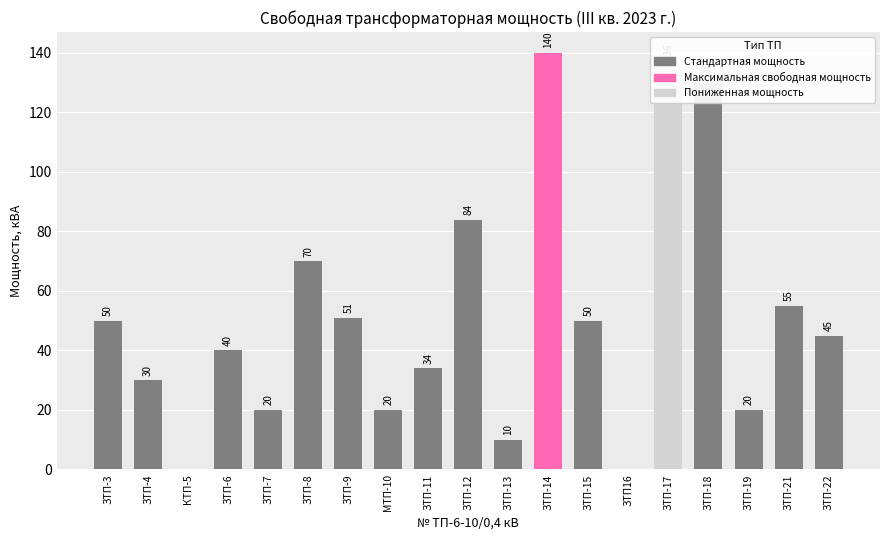

What is the sum of the values at КТП-5 and ЗТП-21?

55